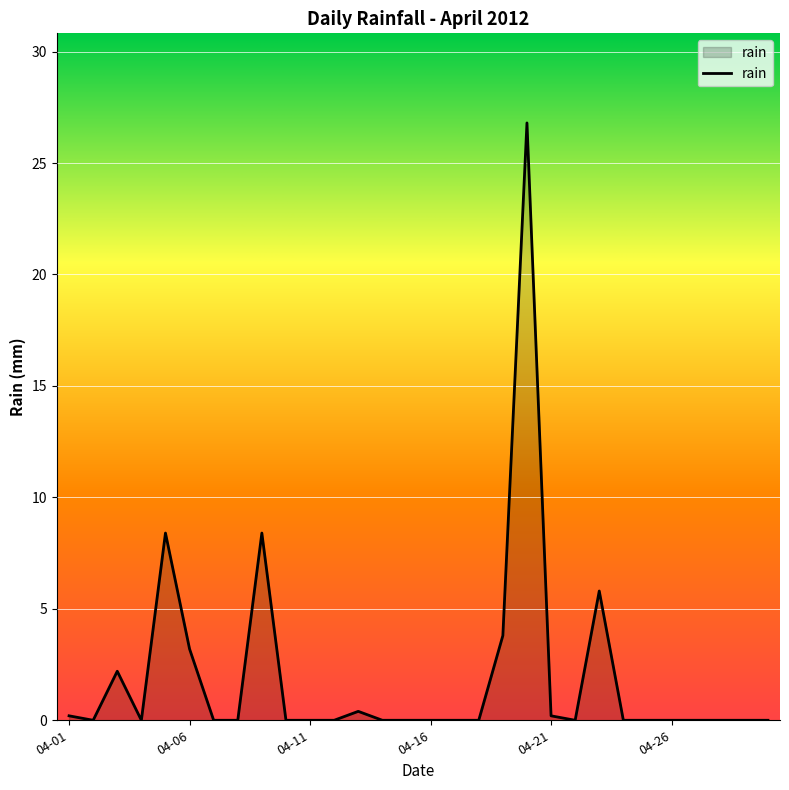

What is the maximum value shown in the chart?

26.8